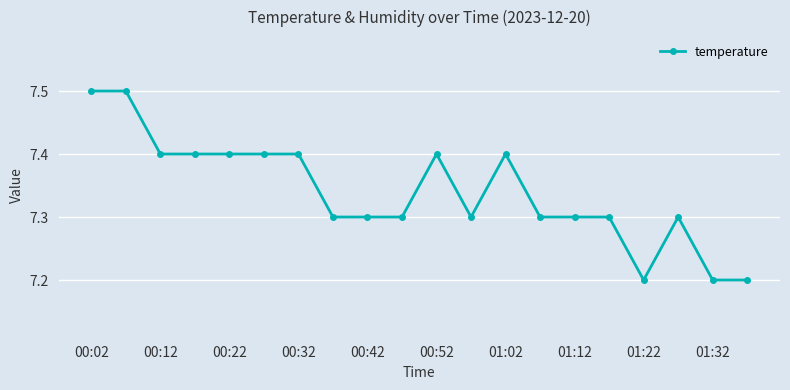

Reading left to right, extract all data points from this chart.

7.5	7.5	7.4	7.4	7.4	7.4	7.4	7.3	7.3	7.3	7.4	7.3	7.4	7.3	7.3	7.3	7.2	7.3	7.2	7.2